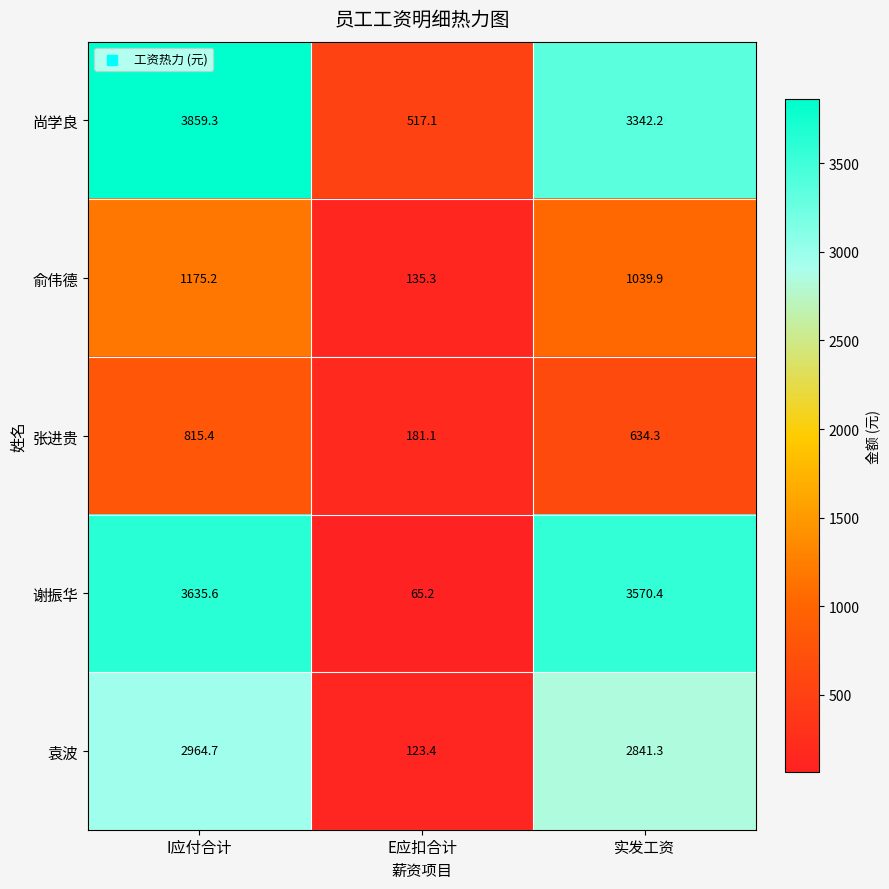

Where does the 尚学良 series first go above 3342?

I应付合计